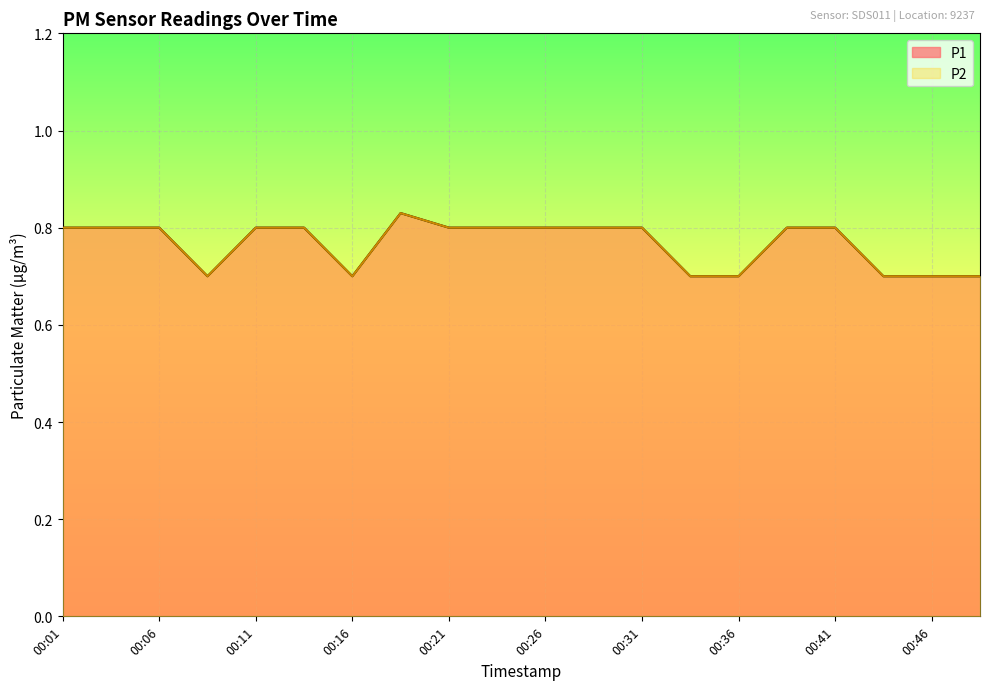

What is the total value across all series at 00:06?

1.6